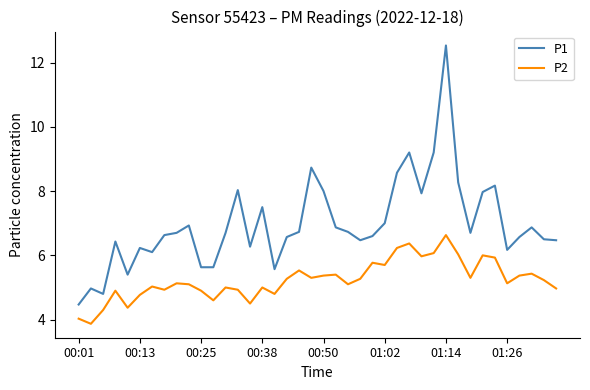

What is the difference between the maximum and minimum values in the P2 series?

2.8